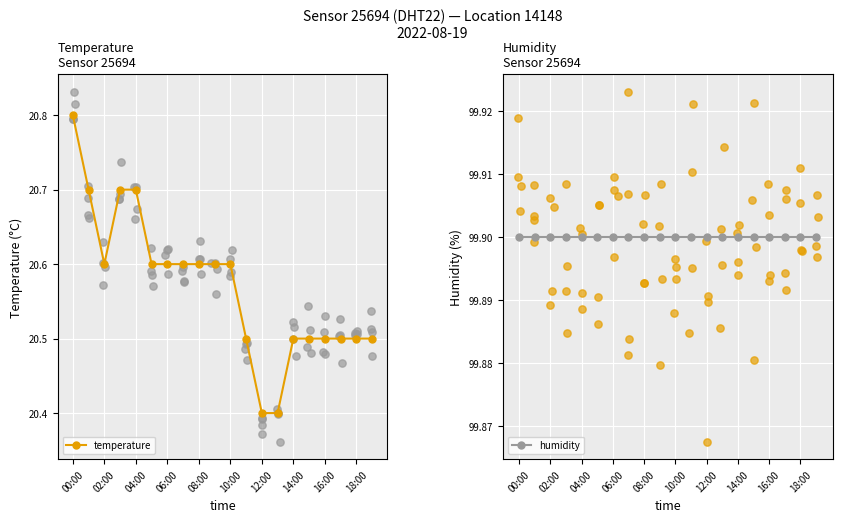

Count the temperature values in the range 20 to 21.

20